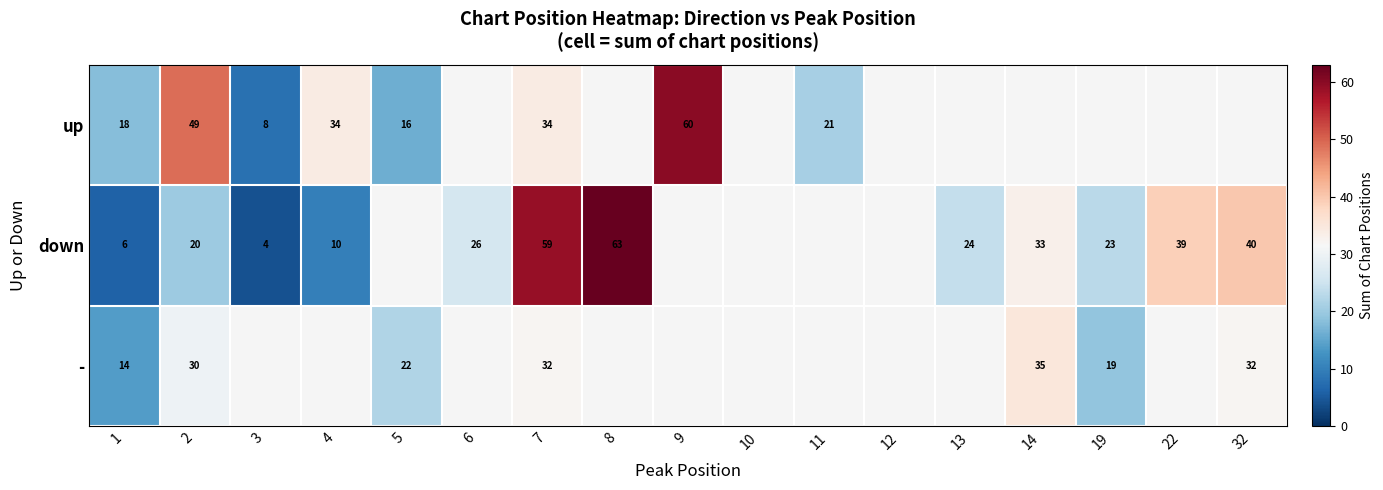

What is the sum of the up values at 4 and 1?

52